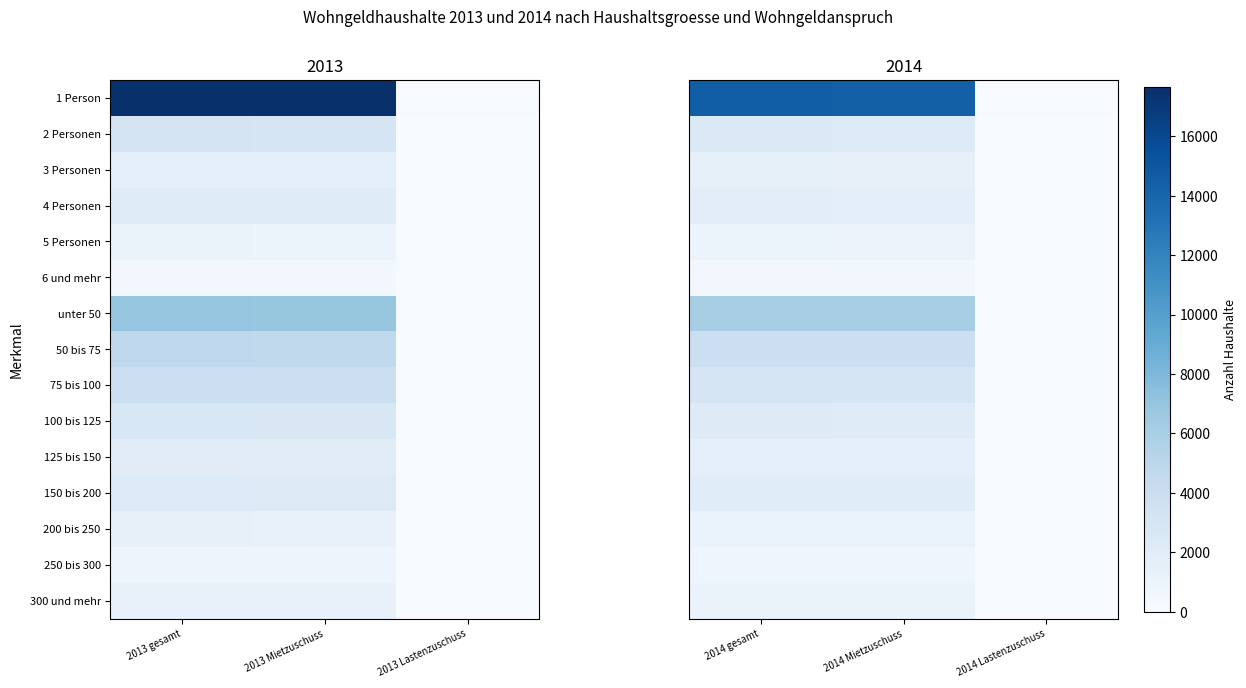

The unter 50 series shows 6059 at 2014 gesamt. True or false?

True